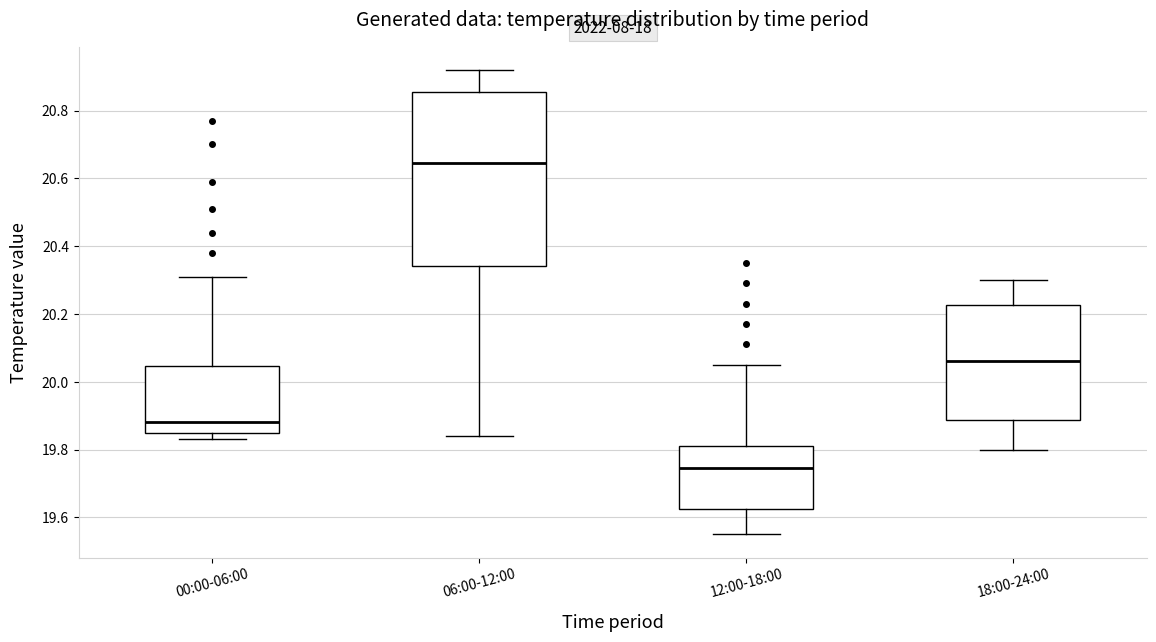

Reading left to right, transcribe this box plot: for each box, give where its median line is, the range the box spans, and where its two whiskers end, as read against the y-axis. The values are not printed on the chart, so give them approximately, as read against the axis.

00:00-06:00: median 19.88, box 19.86 to 20.04, whiskers 19.84 to 20.32
06:00-12:00: median 20.64, box 20.34 to 20.86, whiskers 19.84 to 20.92
12:00-18:00: median 19.74, box 19.62 to 19.82, whiskers 19.56 to 20.06
18:00-24:00: median 20.06, box 19.88 to 20.22, whiskers 19.80 to 20.30